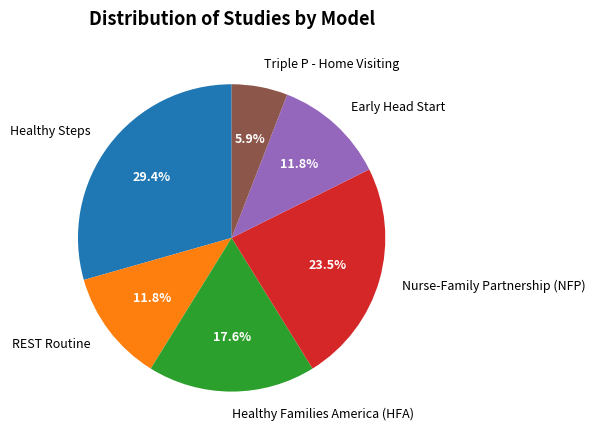

Which category has the biggest portion of the pie?

Healthy Steps